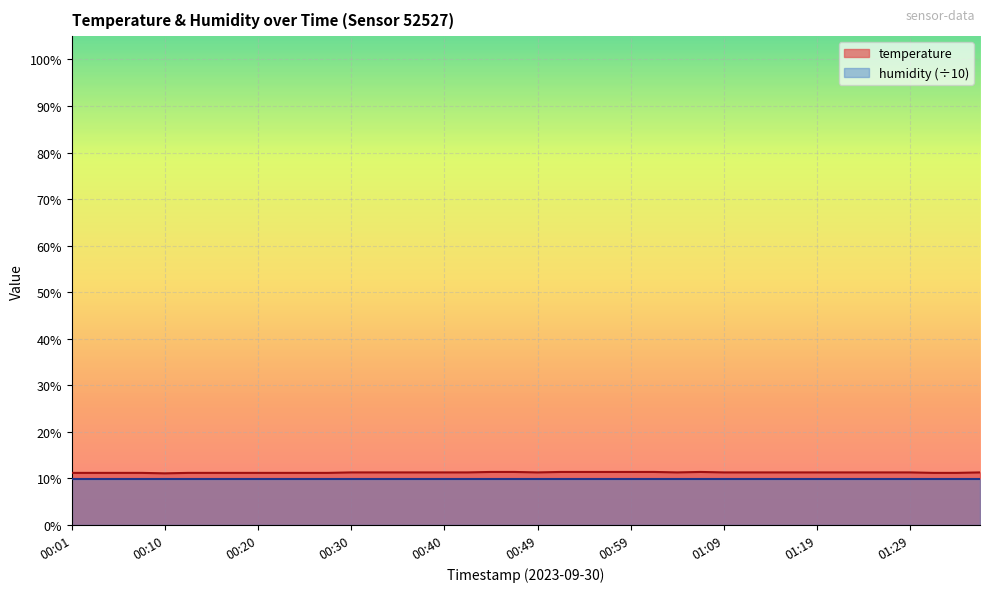

Between 00:15 and 00:18, which is larger?

00:15